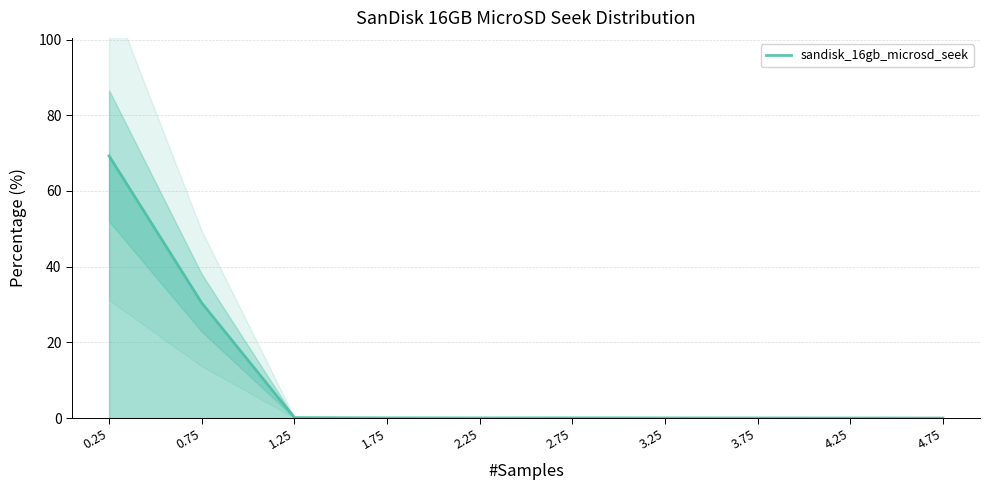

Which label corresponds to the largest value in the chart?

0.25